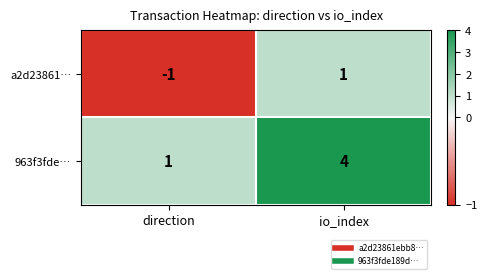

What is the difference between the maximum and minimum values in the 963f3fde… series?

3